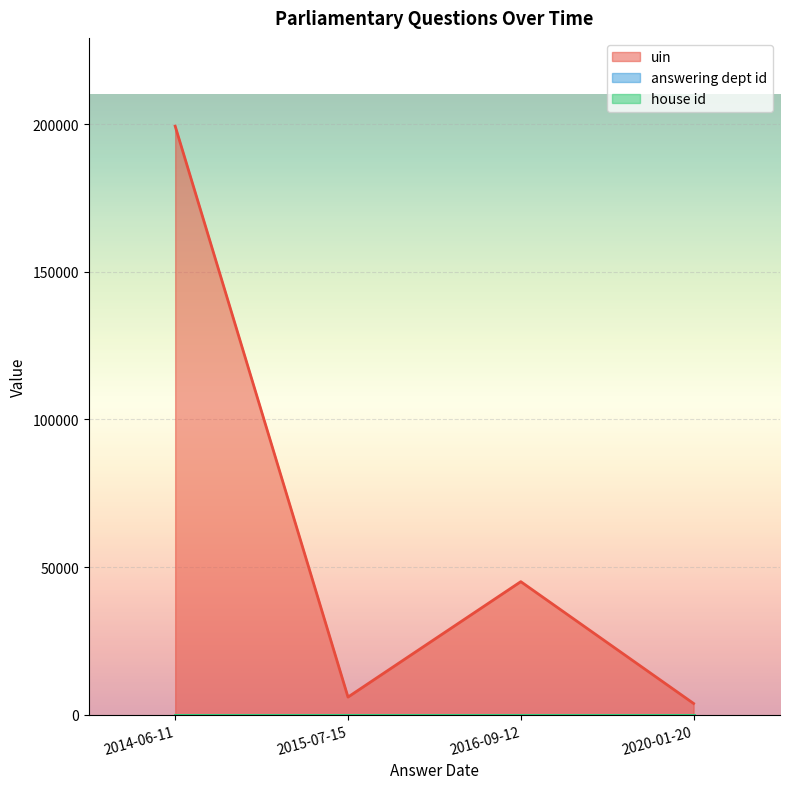

What is the difference between the highest and lowest values at 2015-07-15?

5966